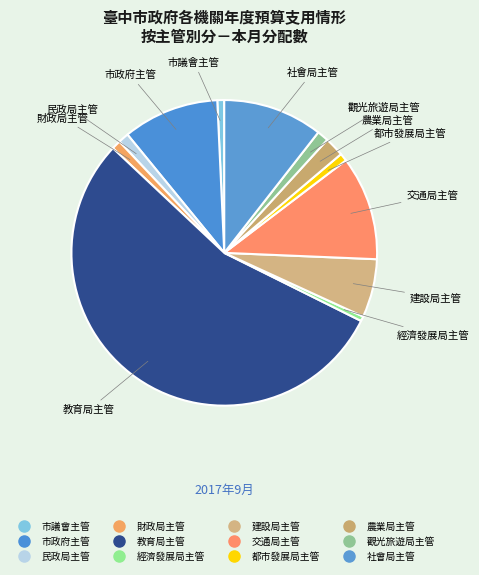

Which slice is the smallest?

經濟發展局主管